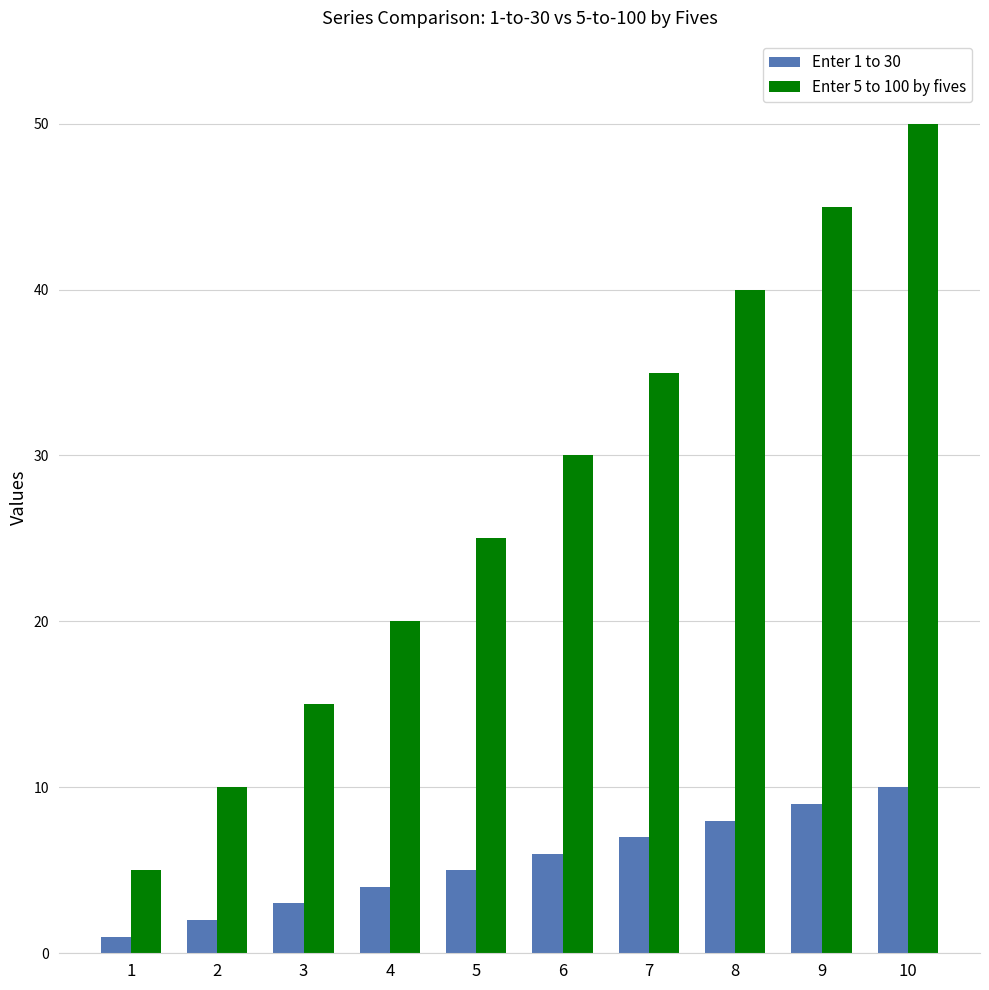

How many distinct data groups are displayed?

2